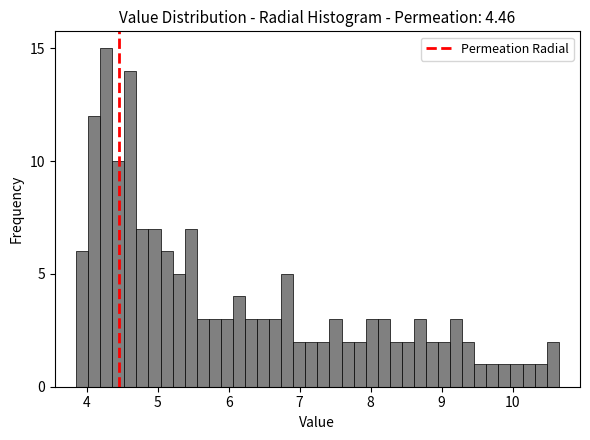

Read against the x-axis, roughly where is the centre of the tallest bar?

4.3